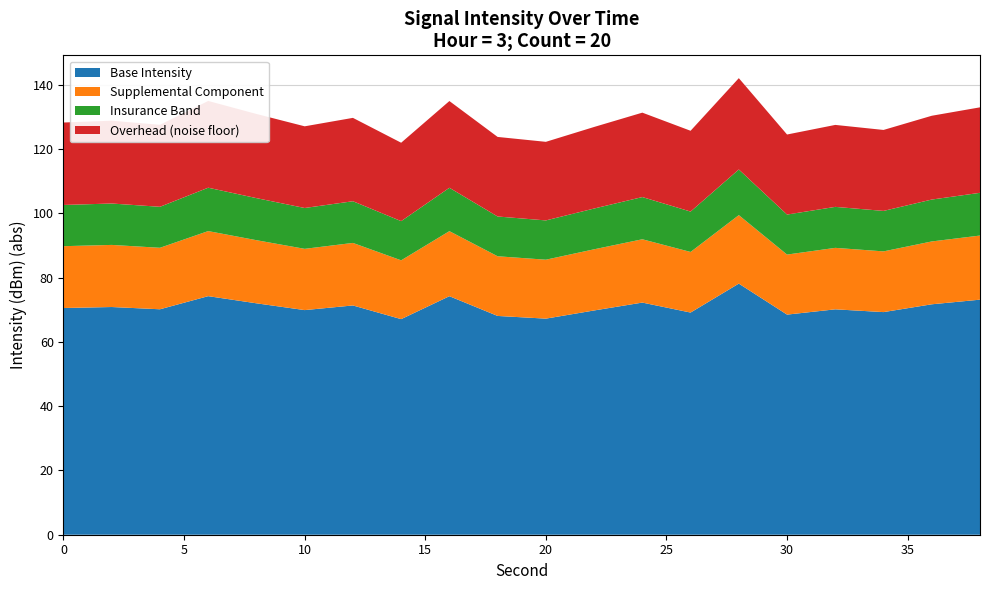

What is the maximum value for Base Intensity?

78.1